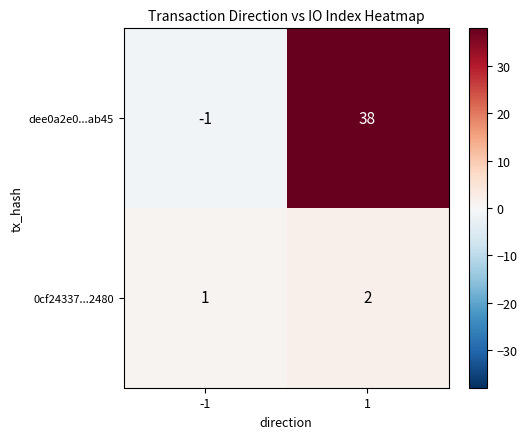

True or false: dee0a2e0...ab45 has a value of 0 at -1.

False